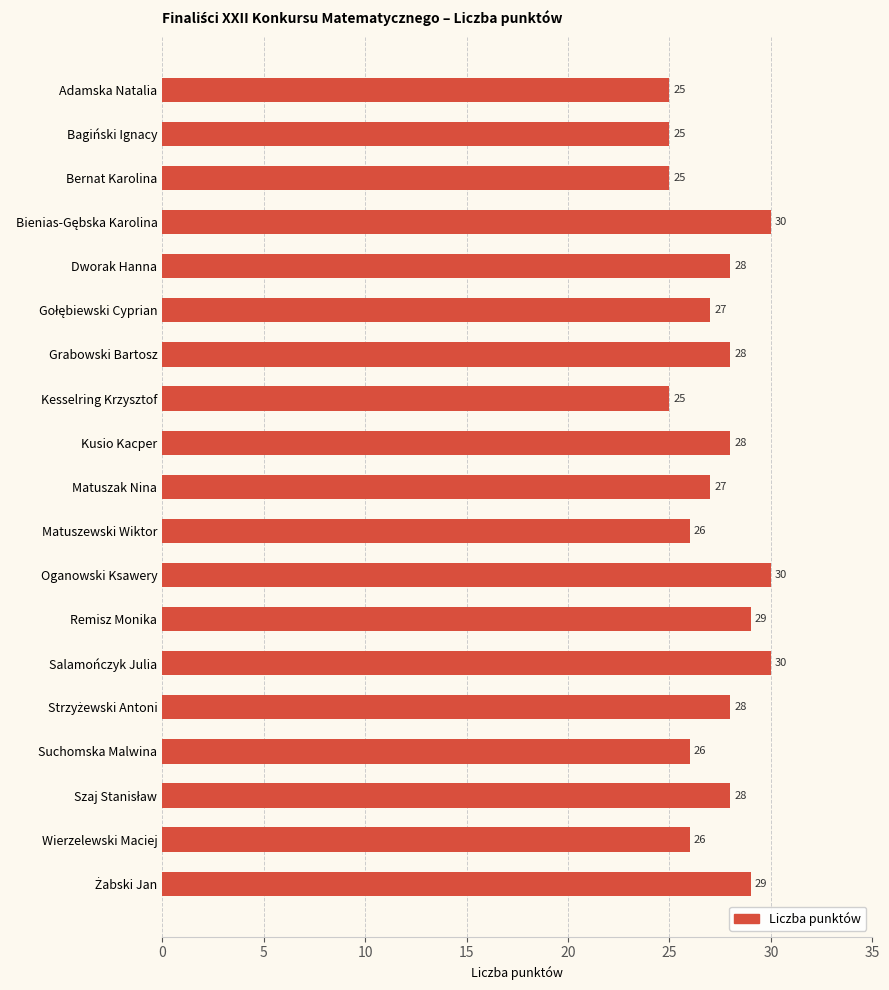

What is the label of the 4th bar from the bottom?

Suchomska Malwina